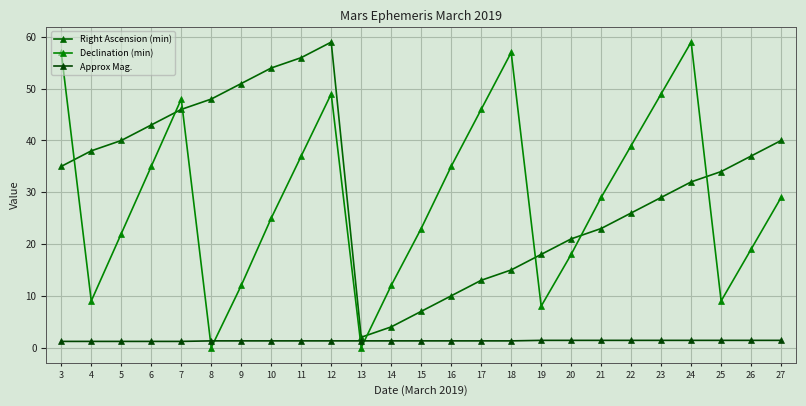

What is the total value across all series at 25?

44.4